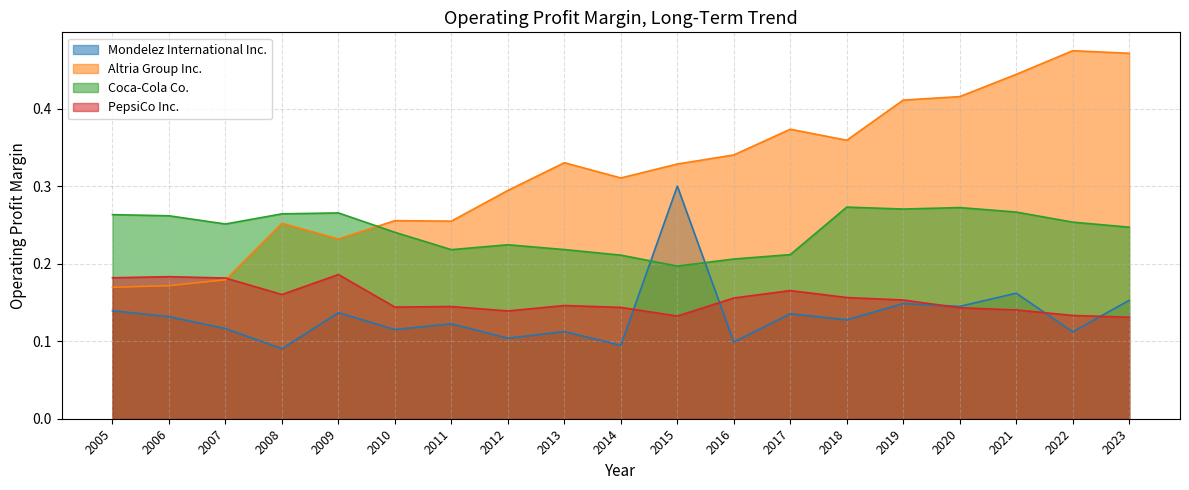

The value of Mondelez International Inc. at 2022 is 0.1. True or false?

True